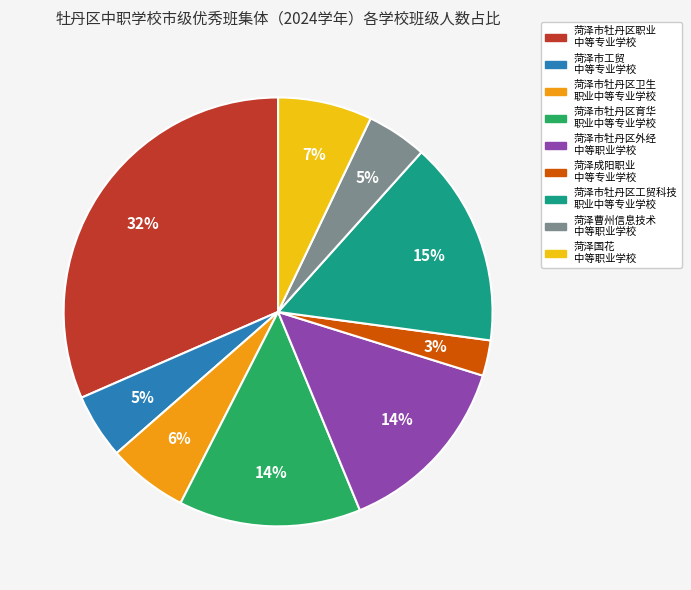

To the nearest percent, what is the average slice percentage?

11%